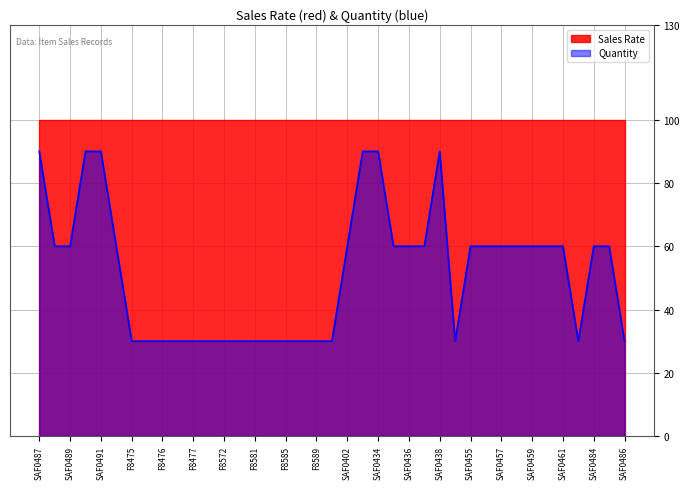

What is the difference between the maximum and minimum values?

60